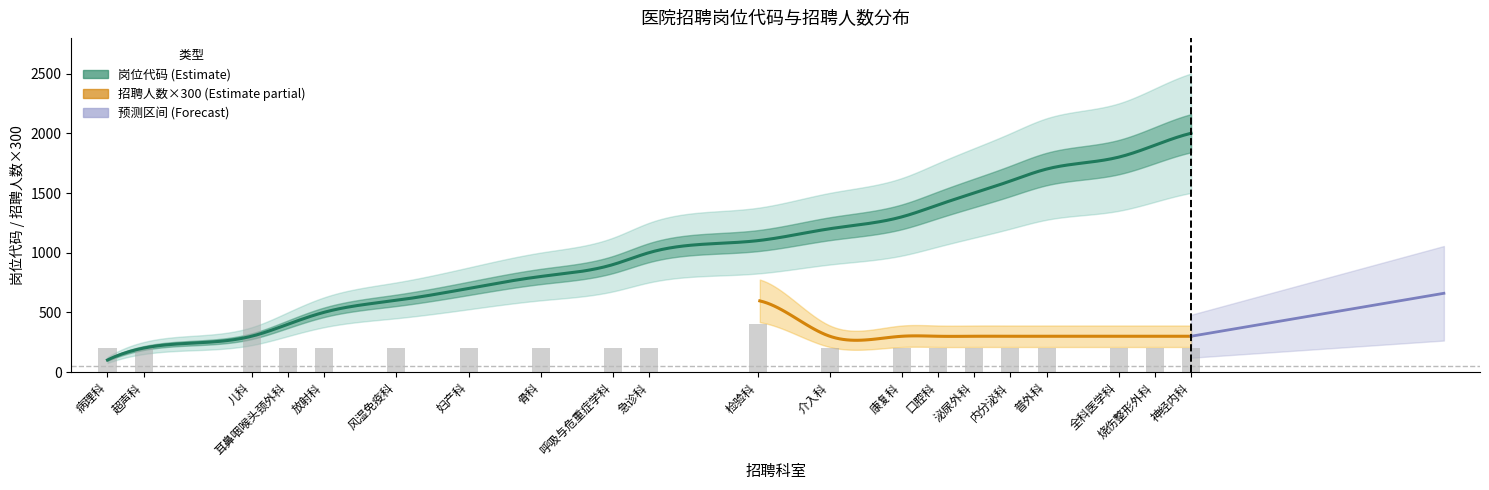

Which category has the lowest value across all series?

病理科